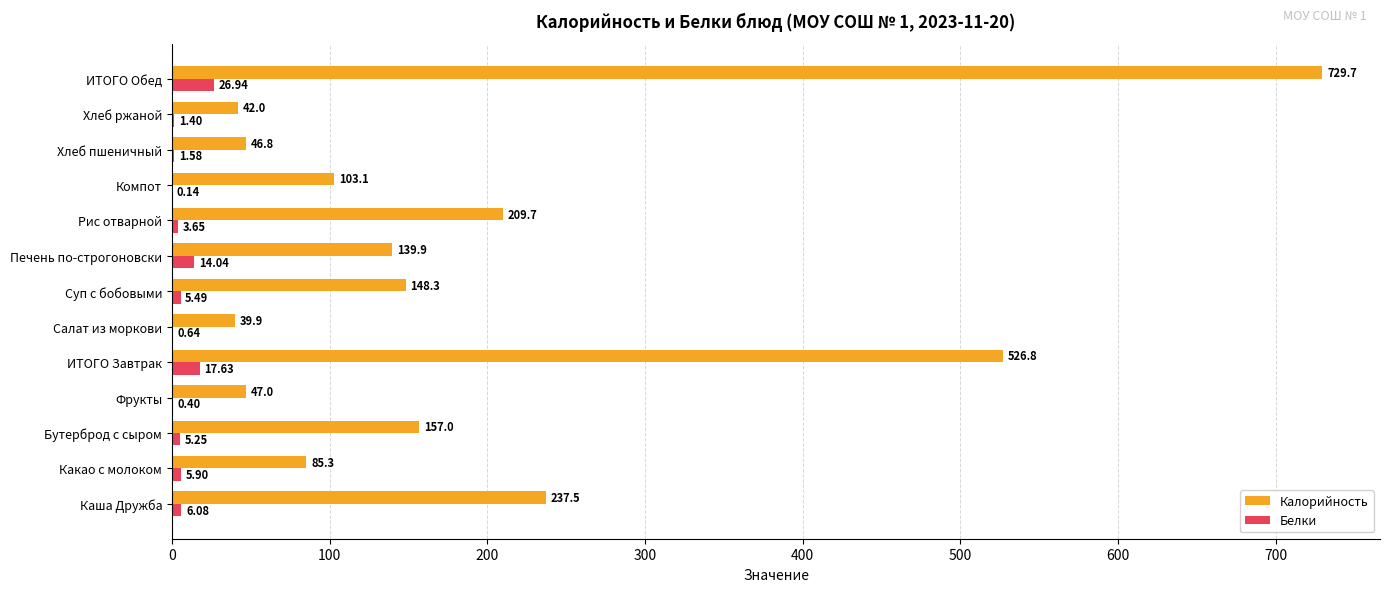

Which series changed the most between Каша Дружба and Компот?

Калорийность